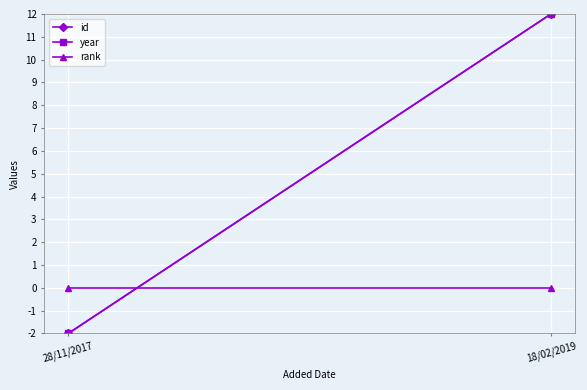

Reading right to left, list all the values displayed in this chart.

id: 12	-2
year: 12	-2
rank: 0	0